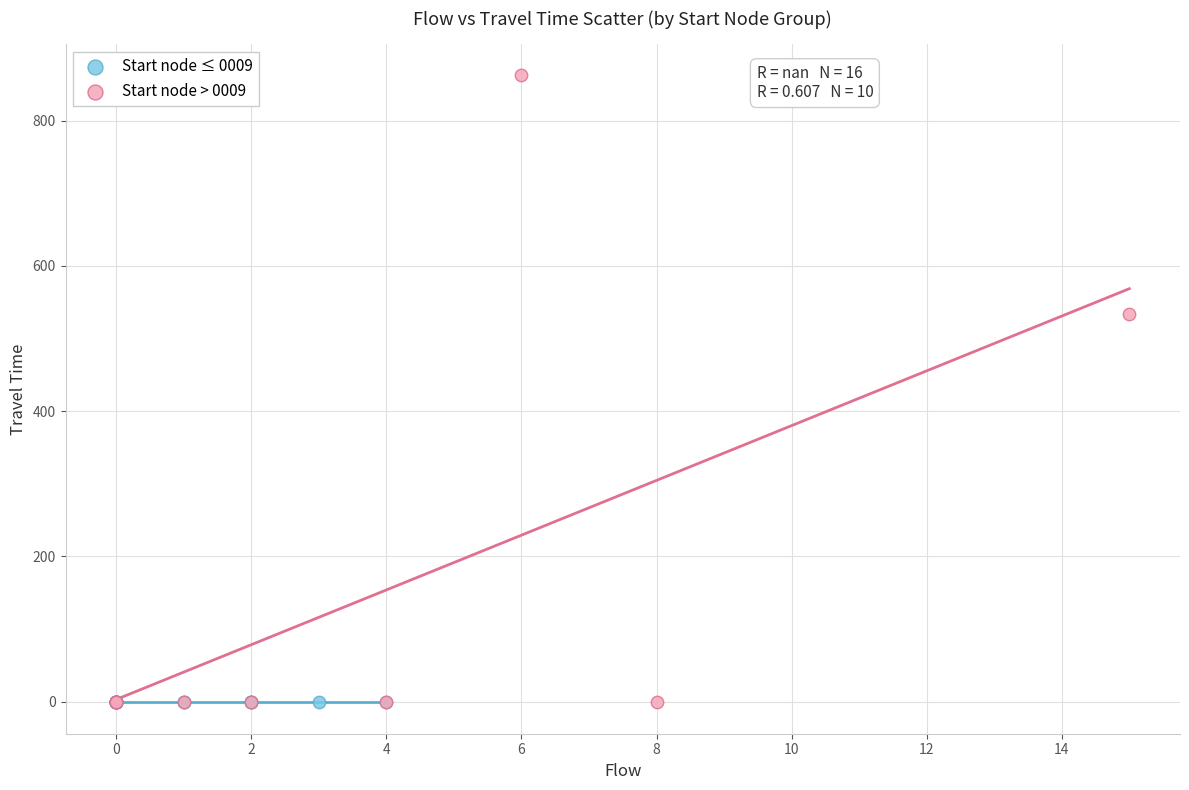

Which series reaches the maximum Y coordinate?

Start node > 0009